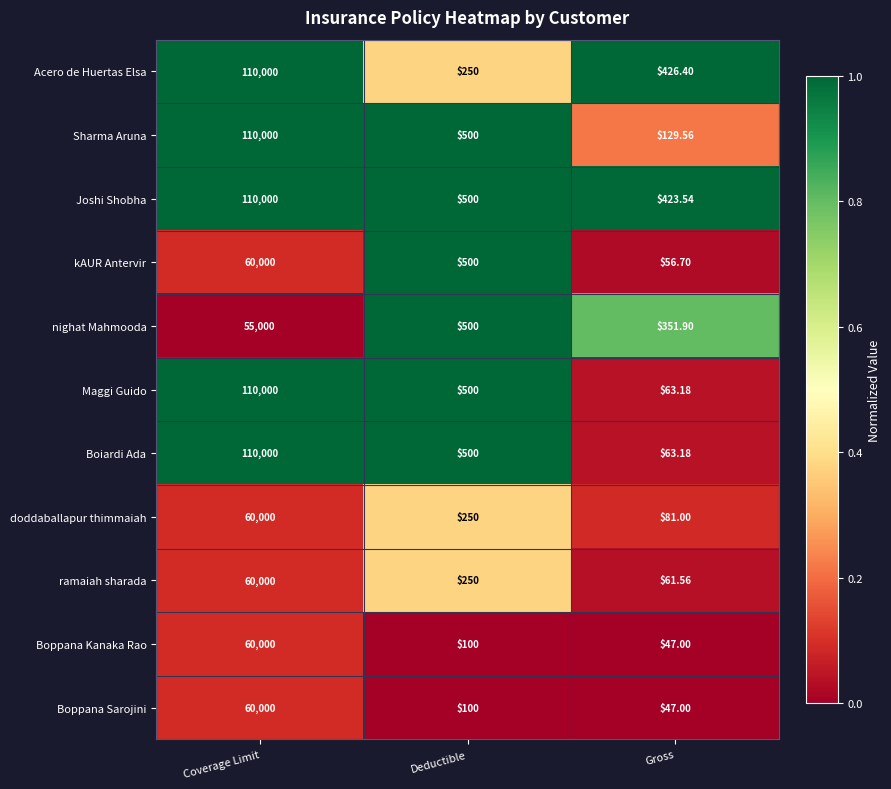

Between Deductible and Gross, which series saw the biggest shift?

kAUR Antervir